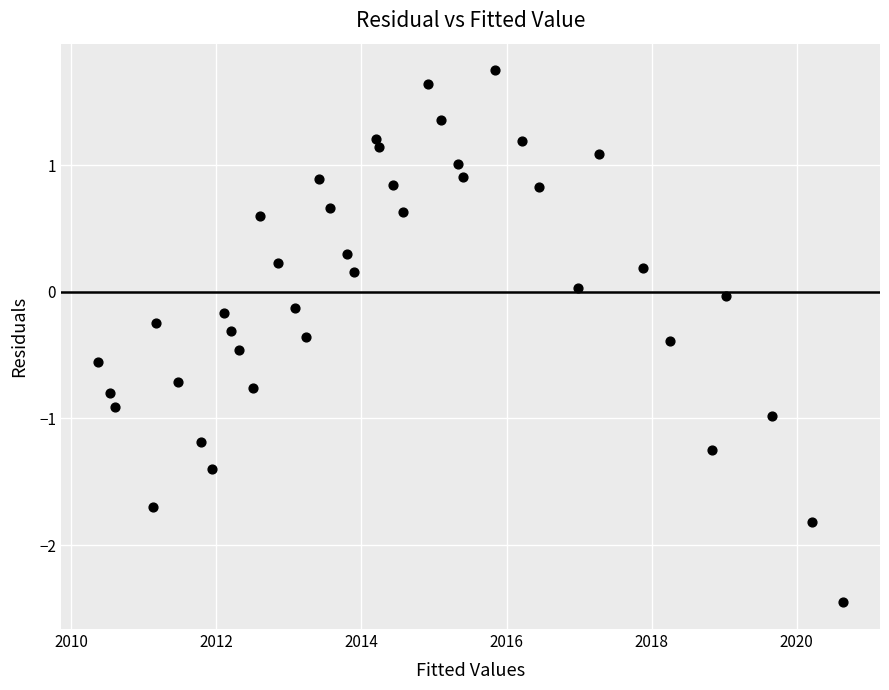

What is the range of X values (max minus min)?

10.3